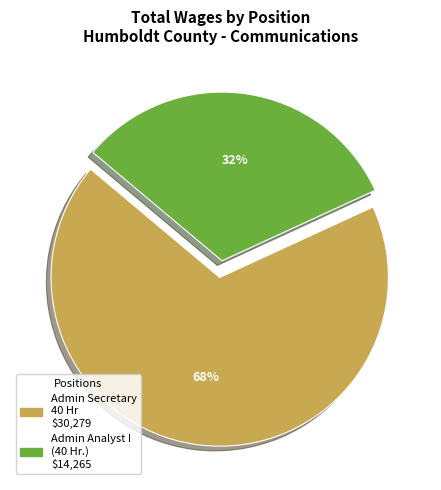

To the nearest percent, what is the average slice percentage?

50%